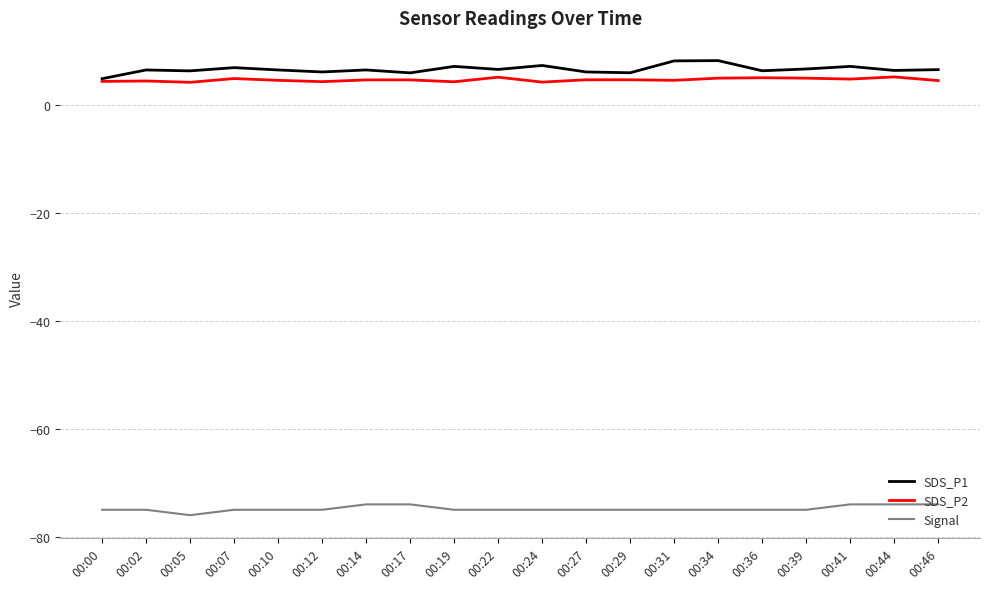

Is the value of Signal at 00:14 greater than the value of SDS_P1 at 00:34?

No